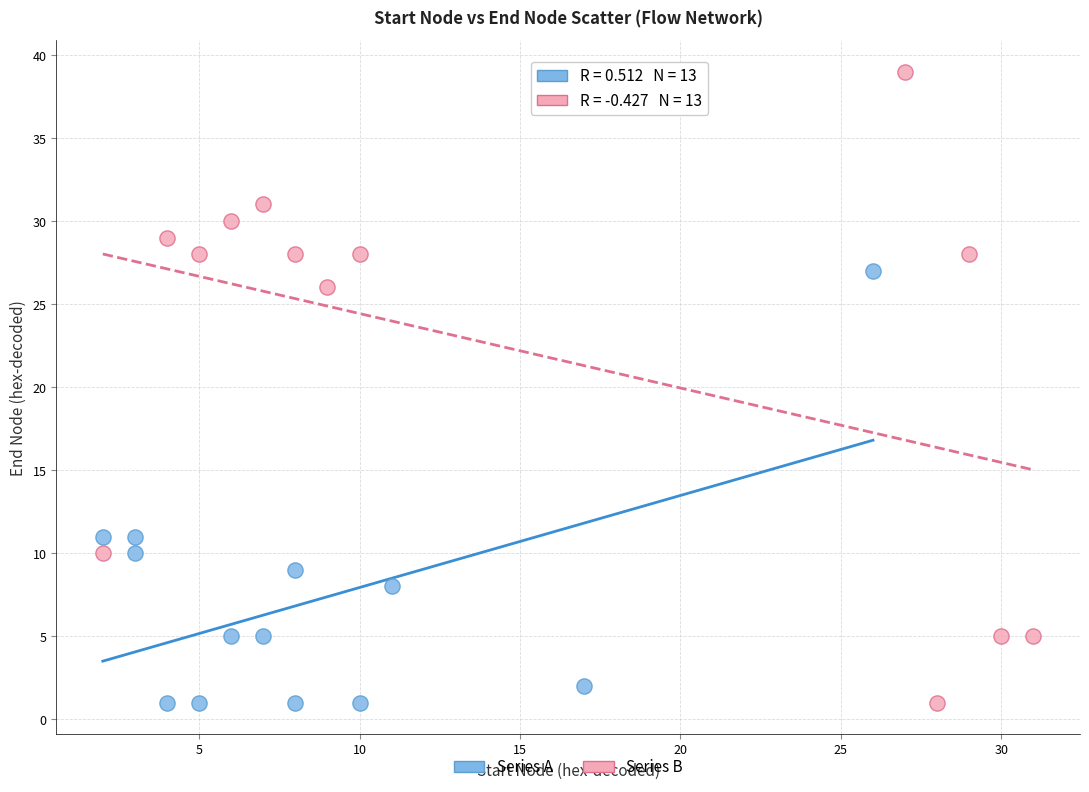

Which series contains the highest Y value?

Series B